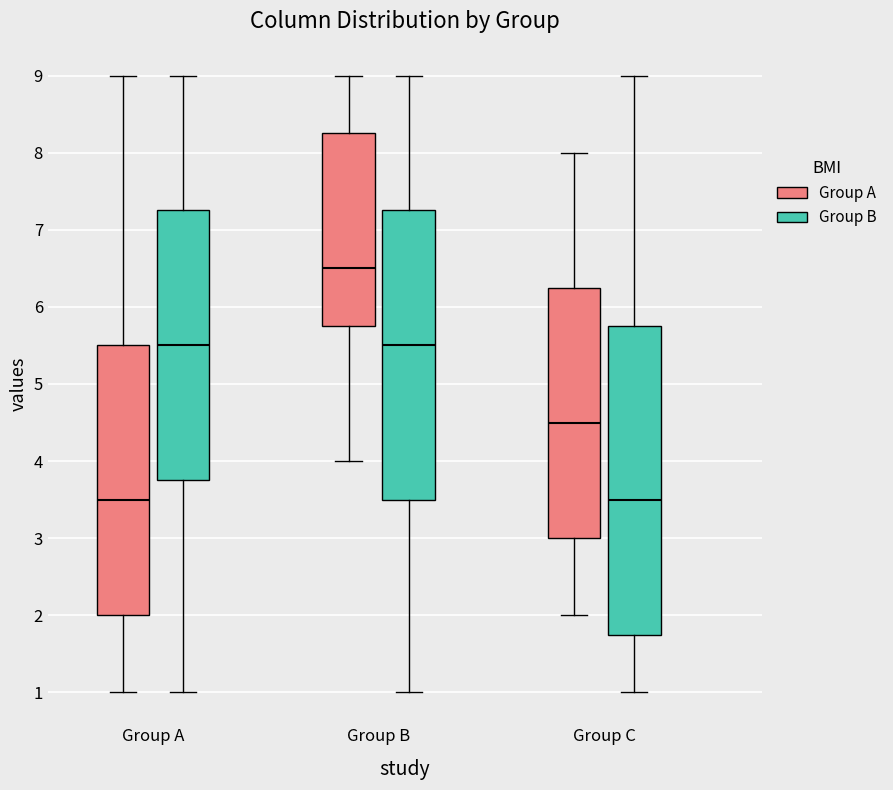

Reading left to right, transcribe this box plot: for each box, give where its median line is, the range the box spans, and where its two whiskers end, as read against the y-axis. The values are not printed on the chart, so give them approximately, as read against the axis.

Group A (Group A): median 3.5, box 2.0 to 5.5, whiskers 1.0 to 9.0
Group A (Group B): median 5.5, box 3.8 to 7.3, whiskers 1.0 to 9.0
Group B (Group A): median 6.5, box 5.8 to 8.3, whiskers 4.0 to 9.0
Group B (Group B): median 5.5, box 3.5 to 7.3, whiskers 1.0 to 9.0
Group C (Group A): median 4.5, box 3.0 to 6.3, whiskers 2.0 to 8.0
Group C (Group B): median 3.5, box 1.8 to 5.8, whiskers 1.0 to 9.0